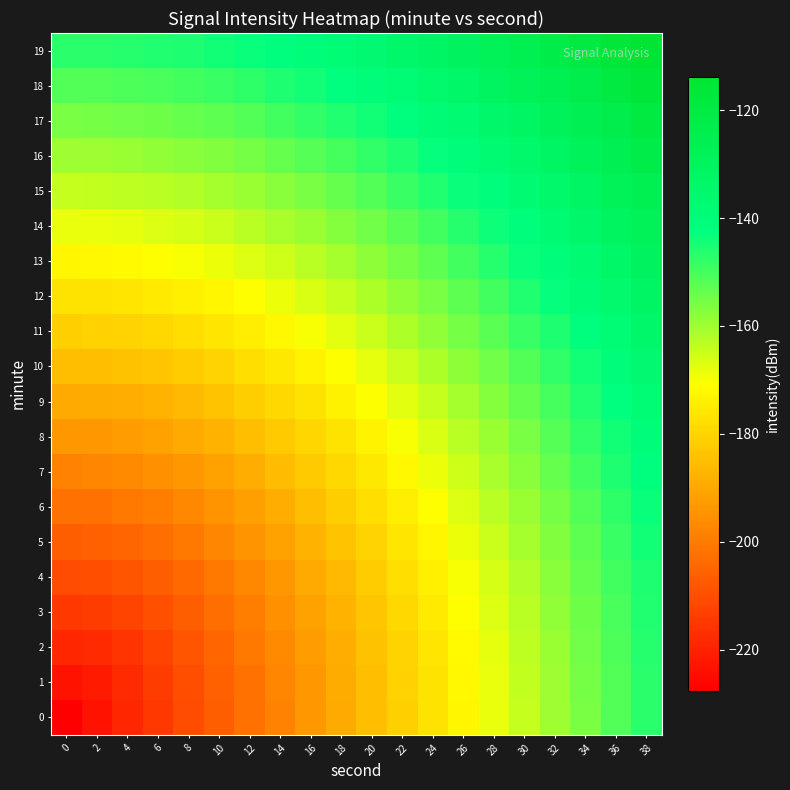

At 18, list the series in order from largest to smallest.

19, 18, 17, 16, 15, 14, 13, 12, 11, 10, 9, 8, 7, 6, 5, 4, 3, 2, 1, 0